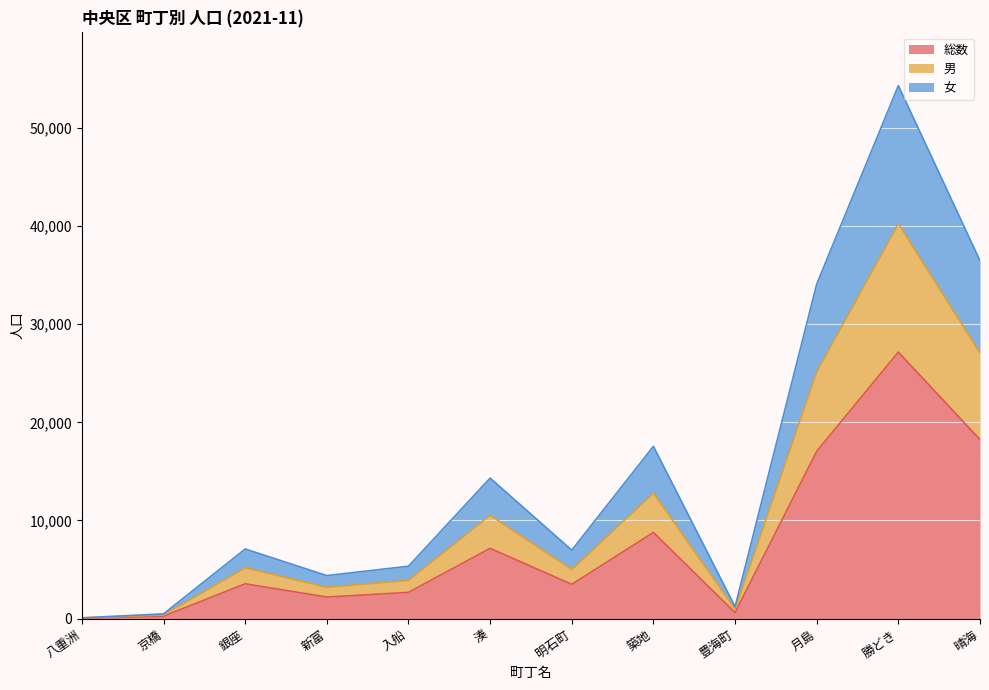

Which category has the lowest value across all series?

八重洲